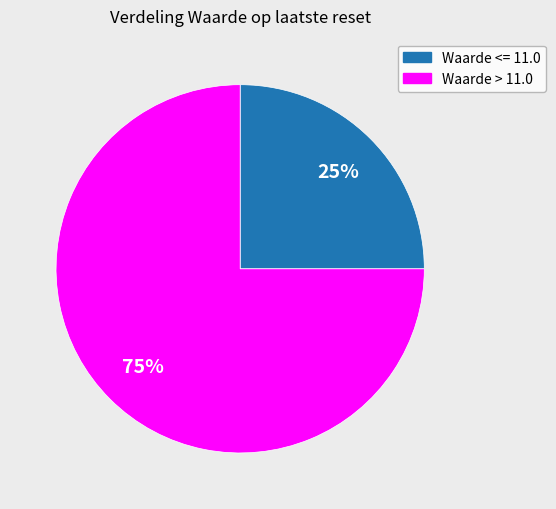

Which slice is the smallest?

Waarde <= 11.0